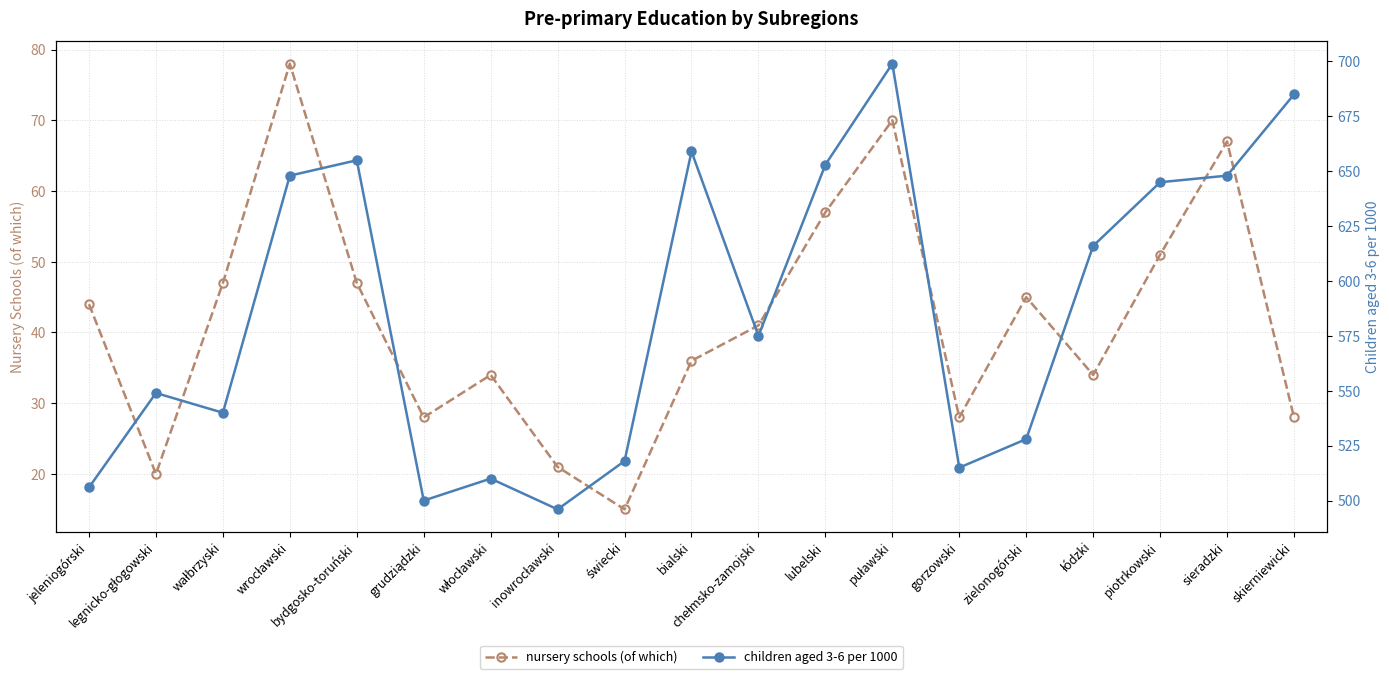

Reading left to right, what are all the values shown in this chart?

nursery schools (of which): jeleniogórski=44	legnicko-głogowski=20	wałbrzyski=47	wrocławski=78	bydgosko-toruński=47	grudziądzki=28	włocławski=34	inowrocławski=21	świecki=15	bialski=36	chełmsko-zamojski=41	lubelski=57	puławski=70	gorzowski=28	zielonogórski=45	łódzki=34	piotrkowski=51	sieradzki=67	skierniewicki=28
children aged 3-6 per 1000: jeleniogórski=506	legnicko-głogowski=549	wałbrzyski=540	wrocławski=648	bydgosko-toruński=655	grudziądzki=500	włocławski=510	inowrocławski=496	świecki=518	bialski=659	chełmsko-zamojski=575	lubelski=653	puławski=699	gorzowski=515	zielonogórski=528	łódzki=616	piotrkowski=645	sieradzki=648	skierniewicki=685